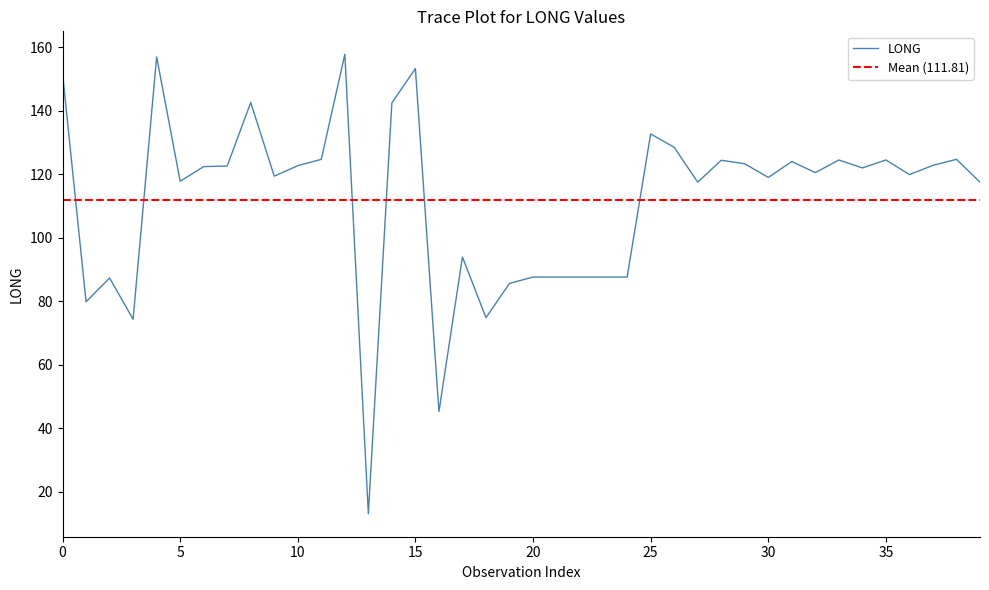

Is this an area chart (filled region under the line)?

No